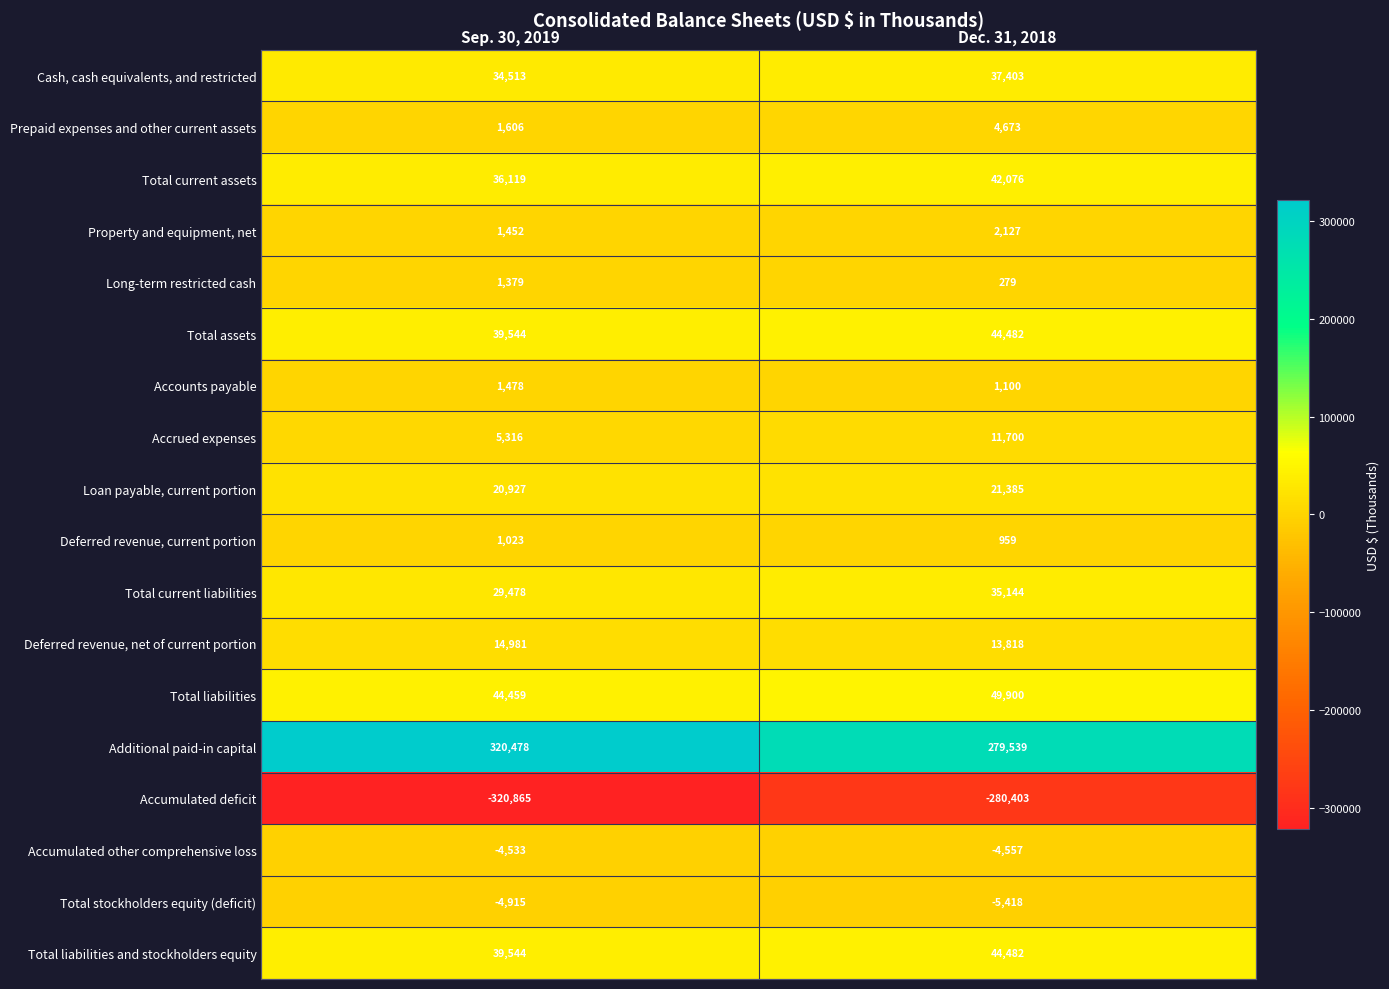

Rank the categories by Total stockholders equity (deficit) value from lowest to highest.

Dec. 31, 2018, Sep. 30, 2019